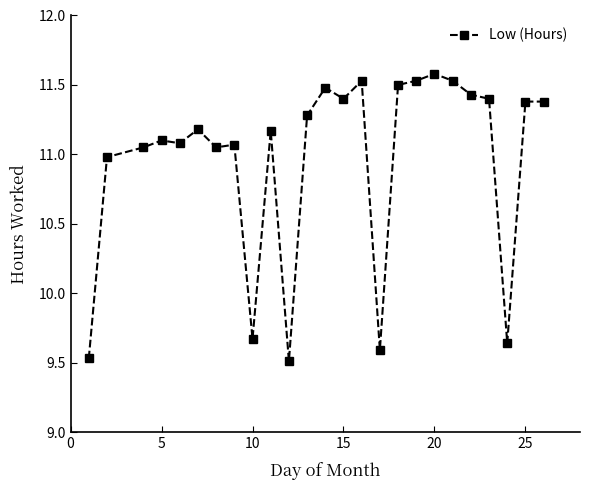

What is the sum of all values?

274.0